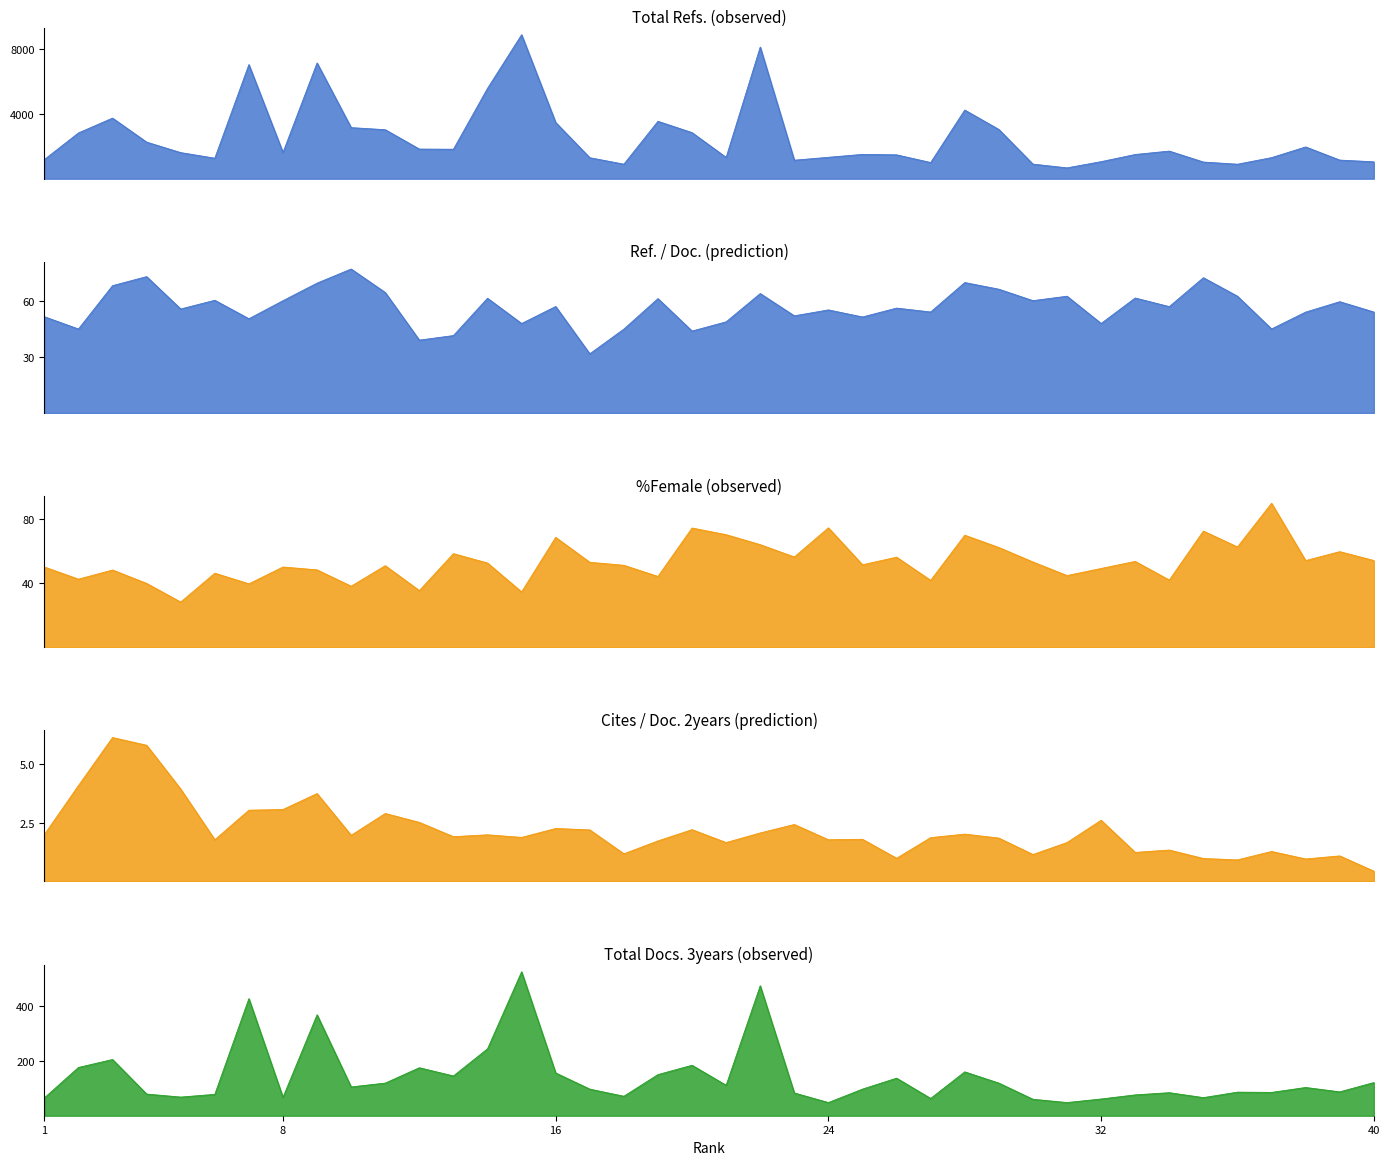

Rank the series by their maximum value, from highest to lowest.

Total Refs., Total Docs. (3years), %Female, Ref. / Doc., Cites / Doc. (2years)